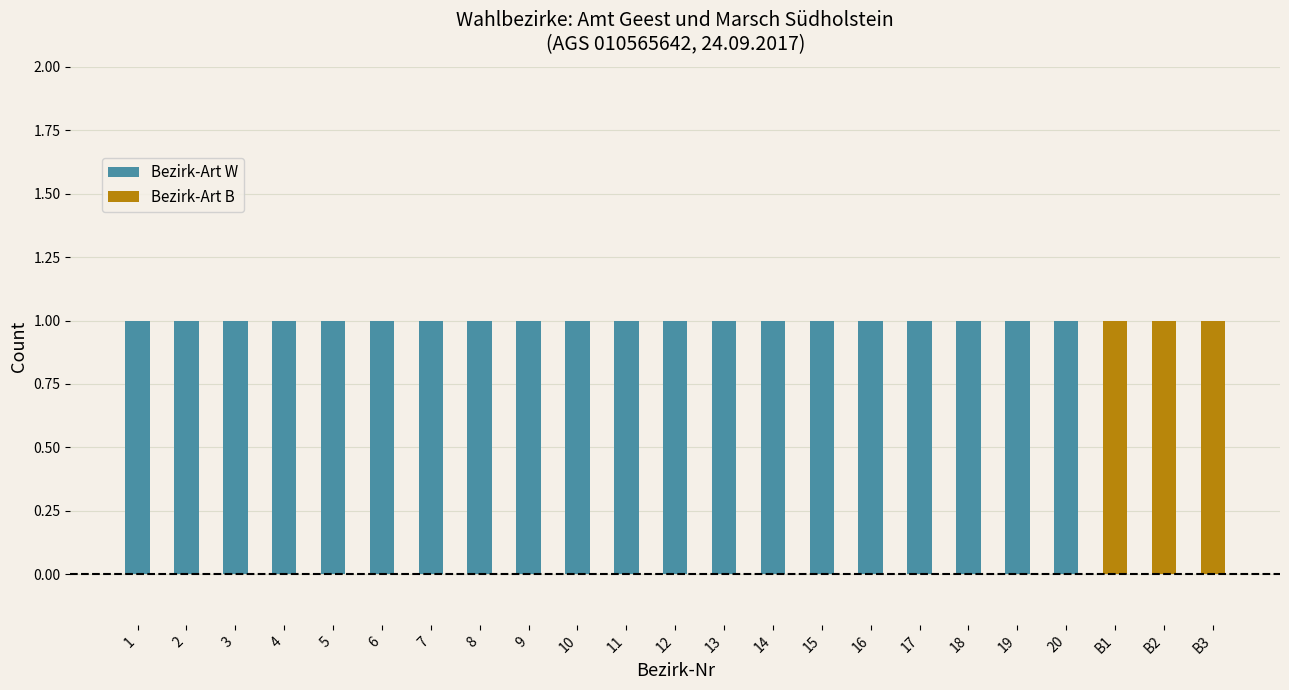

Is it true that Bezirk-Art W equals 1 at 11?

True